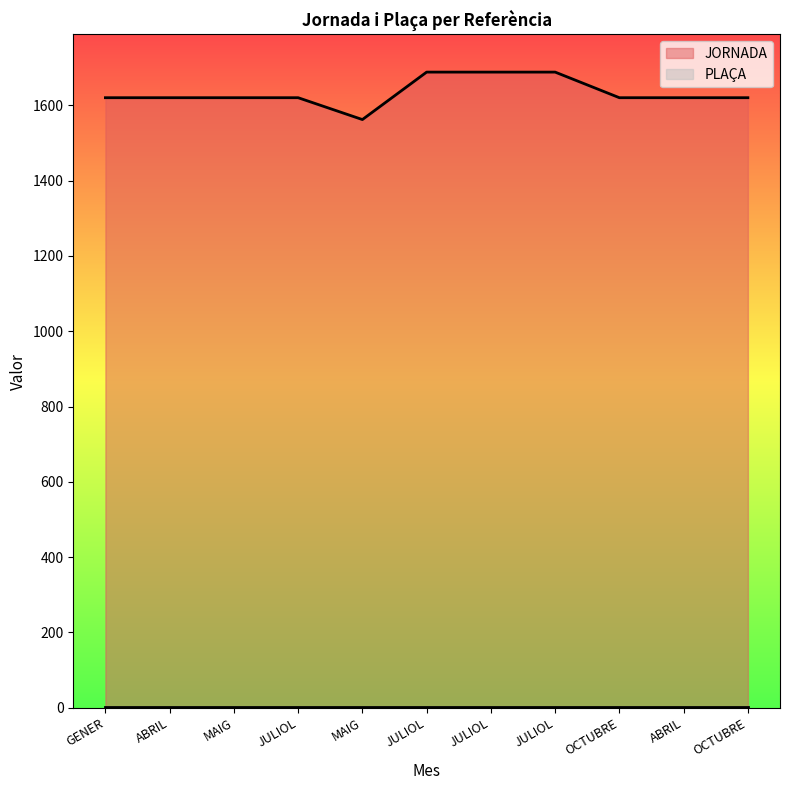

What is the value of the 2nd point from the left?

1620